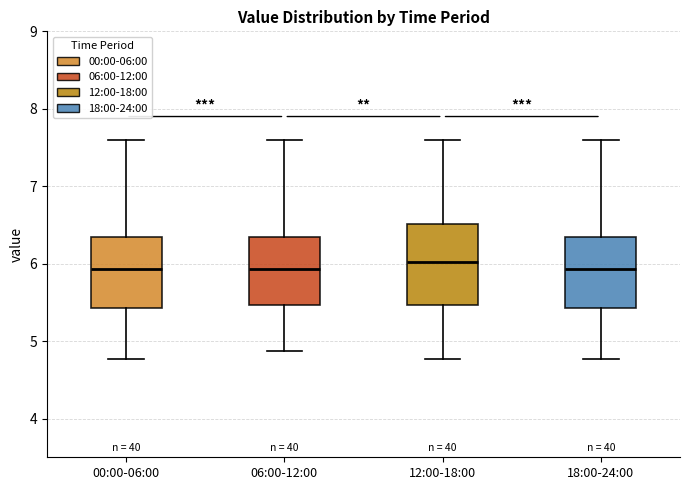

Reading left to right, read every box against the y-axis: the position of its median line, the range the box covers, and the ends of its whiskers. The values are not printed on the chart, so give them approximately, as read against the axis.

00:00-06:00: median 5.9, box 5.4 to 6.4, whiskers 4.8 to 7.6
06:00-12:00: median 5.9, box 5.5 to 6.4, whiskers 4.9 to 7.6
12:00-18:00: median 6.0, box 5.5 to 6.5, whiskers 4.8 to 7.6
18:00-24:00: median 5.9, box 5.4 to 6.4, whiskers 4.8 to 7.6